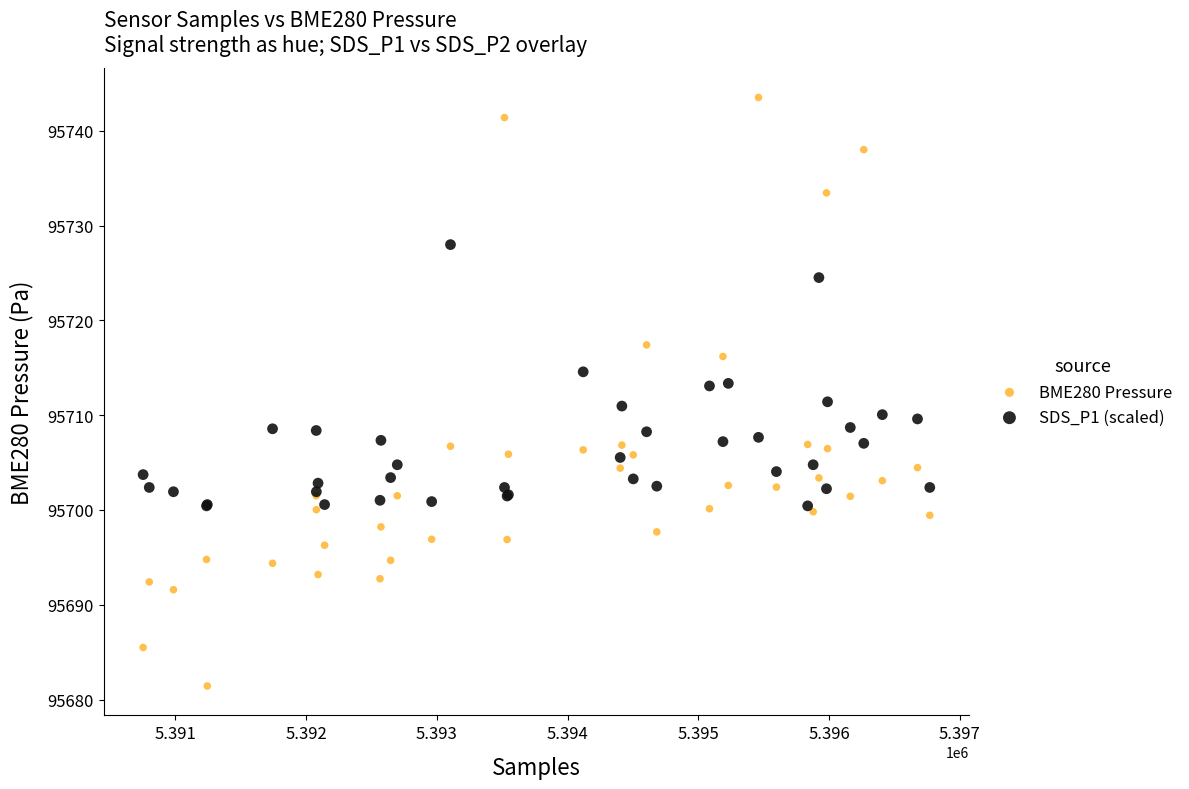

Which series contains the highest Y value?

BME280 Pressure